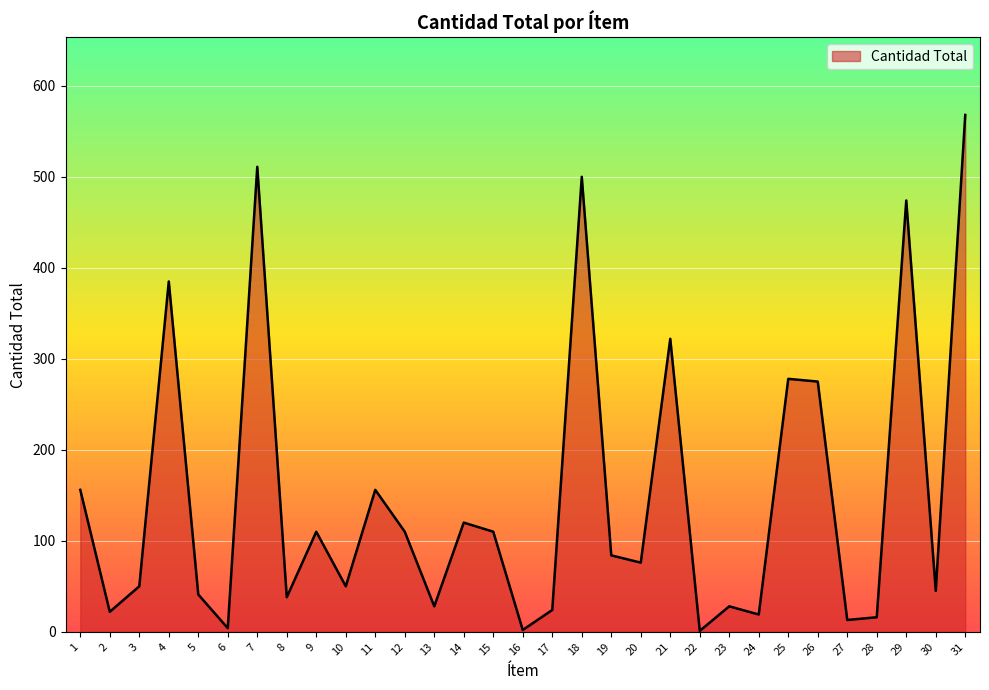

Where is the first local maximum?

4